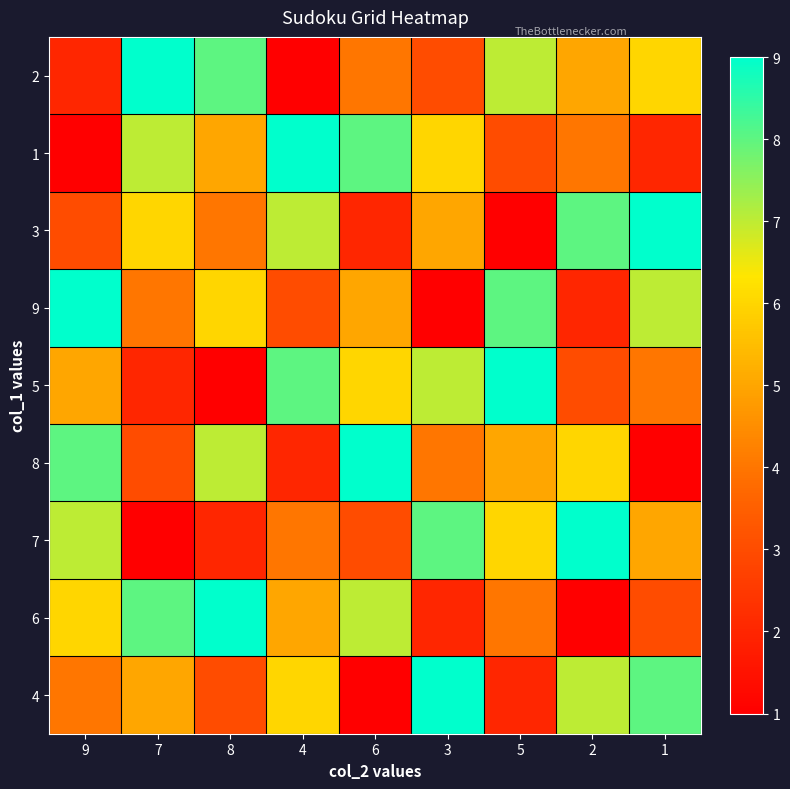

Reading left to right, transcribe all the data shown in this chart.

2: 9=2	7=9	8=8	4=1	6=4	3=3	5=7	2=5	1=6
1: 9=1	7=7	8=5	4=9	6=8	3=6	5=3	2=4	1=2
3: 9=3	7=6	8=4	4=7	6=2	3=5	5=1	2=8	1=9
9: 9=9	7=4	8=6	4=3	6=5	3=1	5=8	2=2	1=7
5: 9=5	7=2	8=1	4=8	6=6	3=7	5=9	2=3	1=4
8: 9=8	7=3	8=7	4=2	6=9	3=4	5=5	2=6	1=1
7: 9=7	7=1	8=2	4=4	6=3	3=8	5=6	2=9	1=5
6: 9=6	7=8	8=9	4=5	6=7	3=2	5=4	2=1	1=3
4: 9=4	7=5	8=3	4=6	6=1	3=9	5=2	2=7	1=8